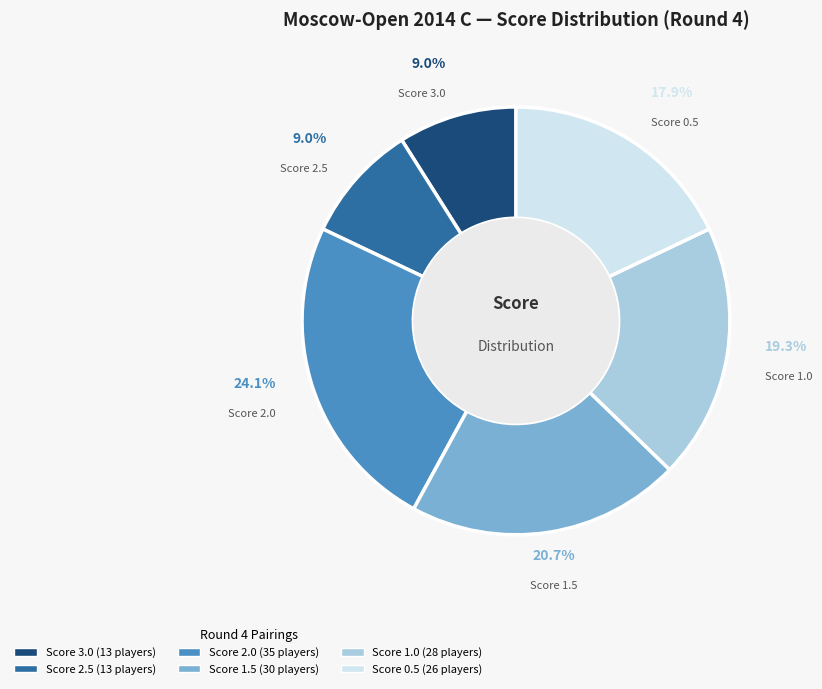

Is there a majority slice in this chart?

No